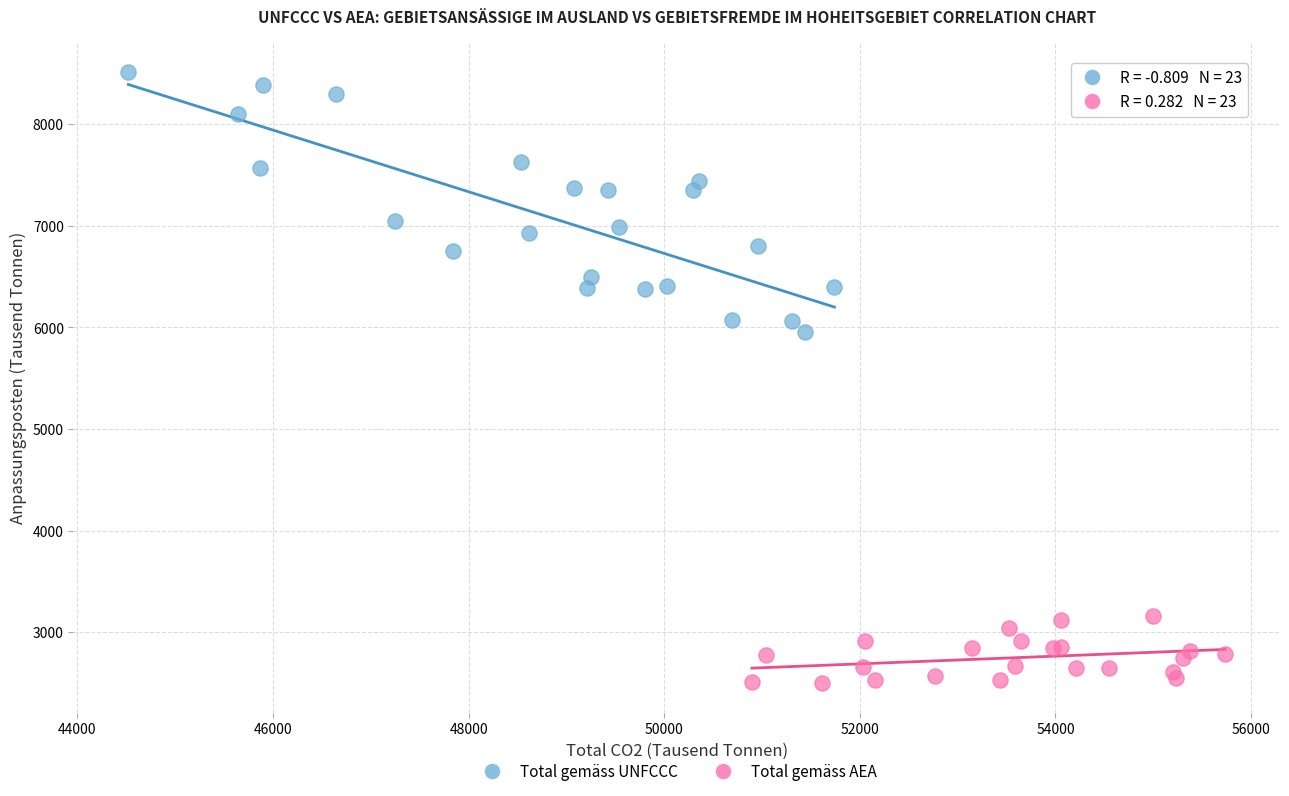

Which series reaches the maximum Y coordinate?

Total gemäss UNFCCC